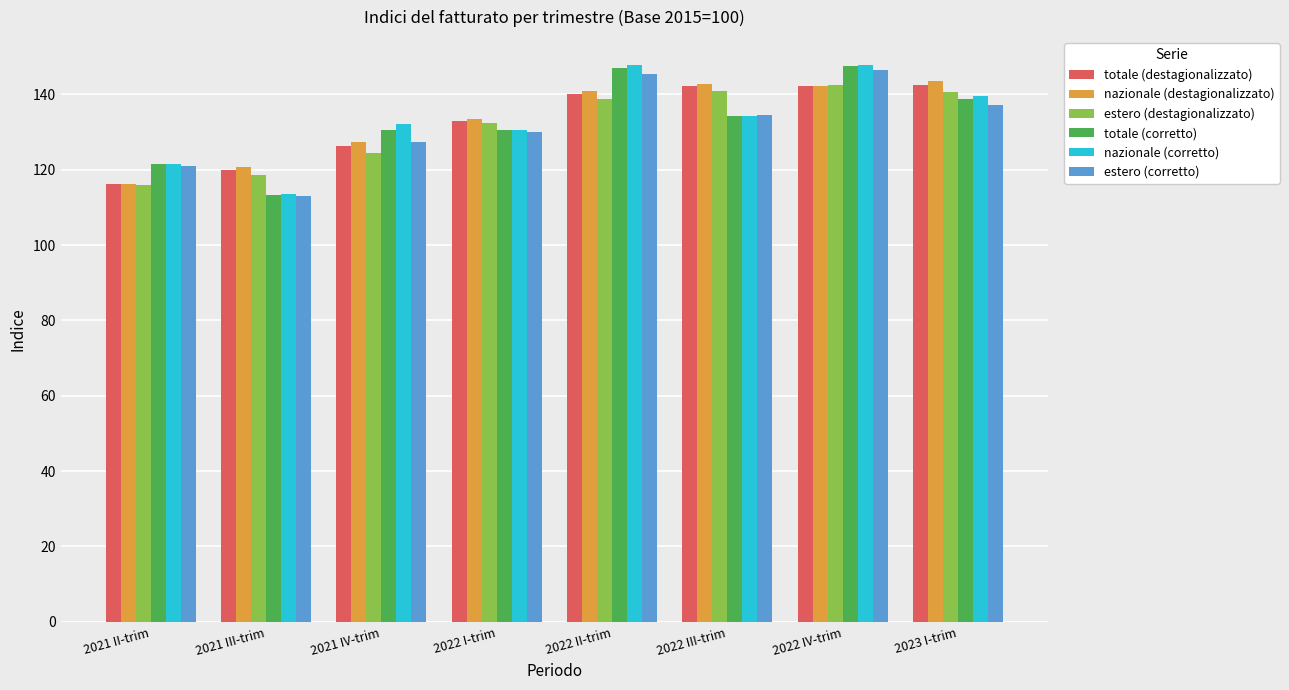

Which series changed the most between 2021 II-trim and 2022 IV-trim?

estero (destagionalizzato)